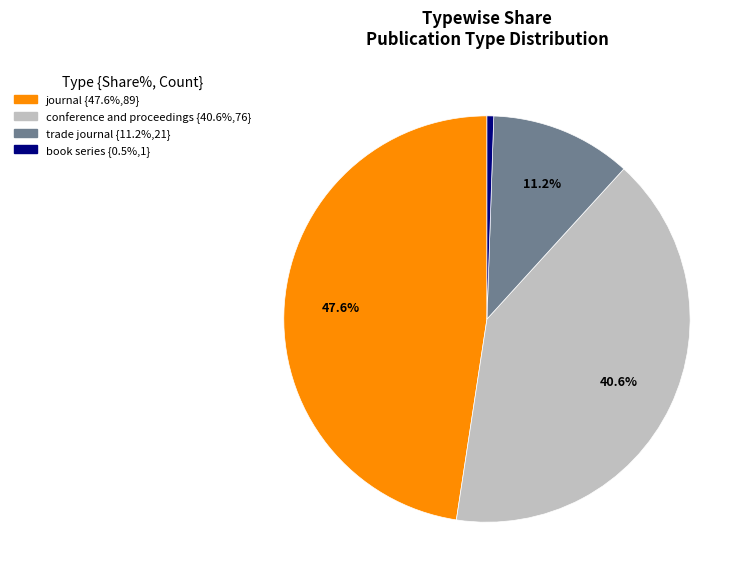

To the nearest percent, what is the difference between the largest and smallest slice percentages?

47%